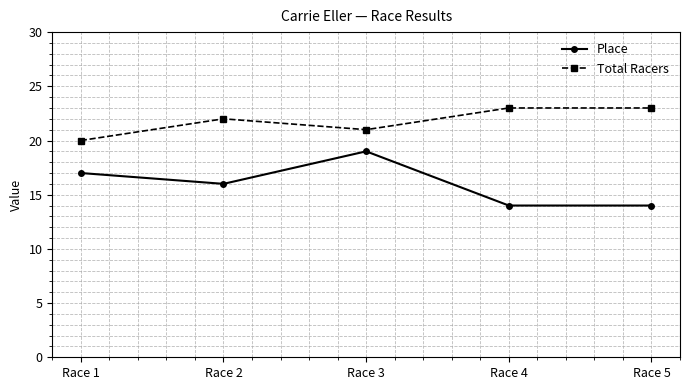

What is the value of the Total Racers point at the 4th from the left?

23